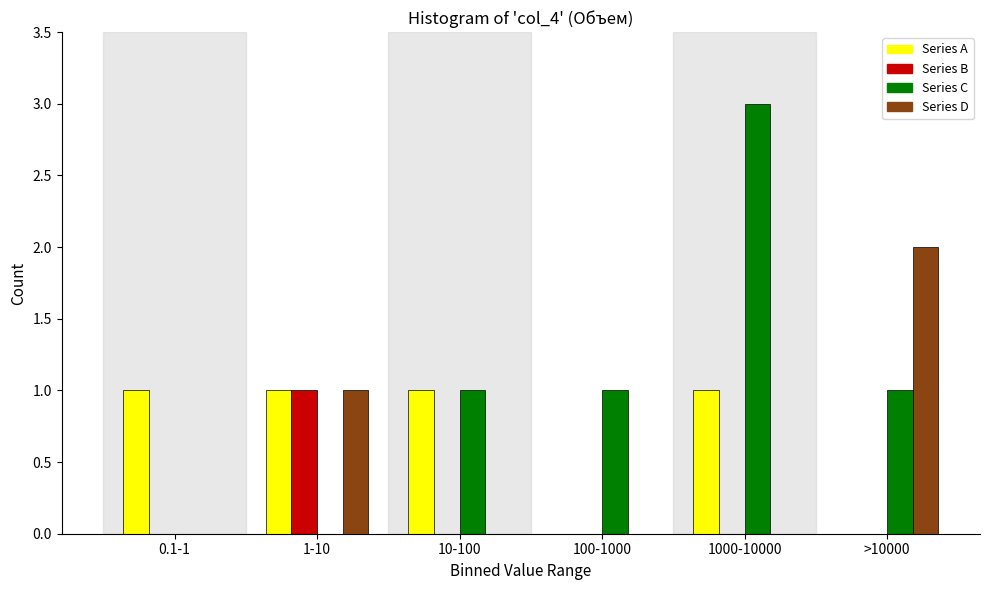

Reading right to left, extract all data points from this chart.

Series A: >10000=0	1000-10000=1	100-1000=0	10-100=1	1-10=1	0.1-1=1
Series B: >10000=0	1000-10000=0	100-1000=0	10-100=0	1-10=1	0.1-1=0
Series C: >10000=1	1000-10000=3	100-1000=1	10-100=1	1-10=0	0.1-1=0
Series D: >10000=2	1000-10000=0	100-1000=0	10-100=0	1-10=1	0.1-1=0